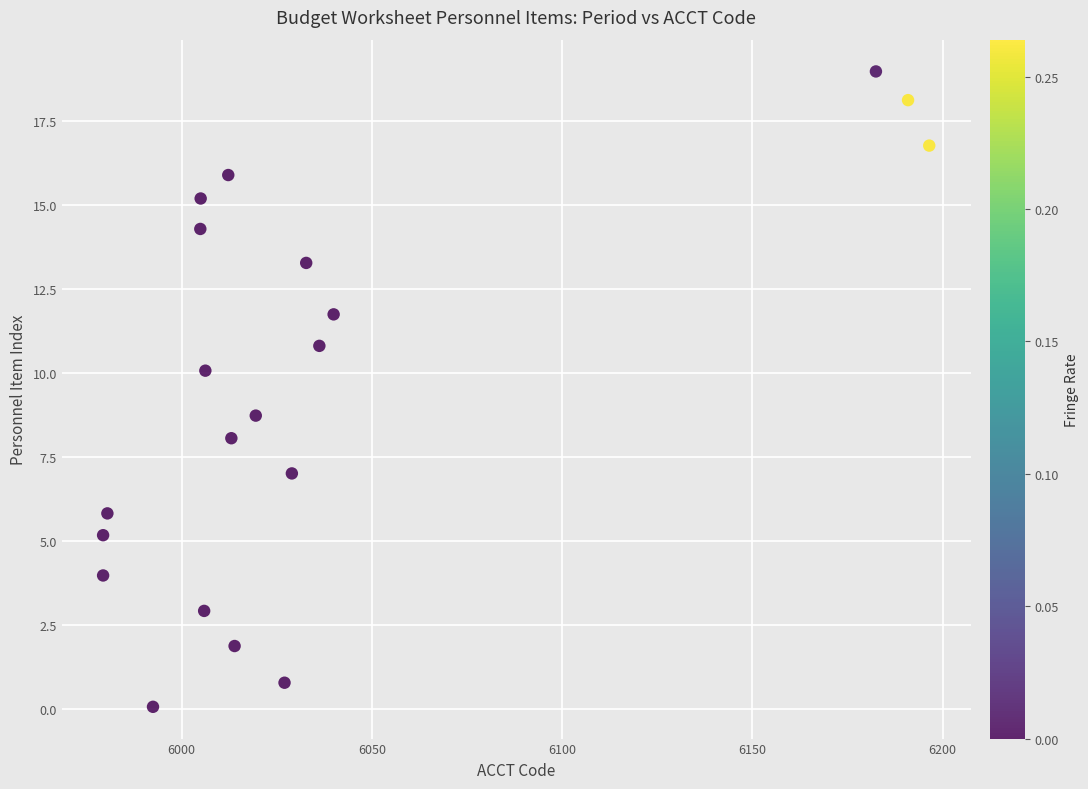

What Y value in the scatter plot is closest to 9?

8.7